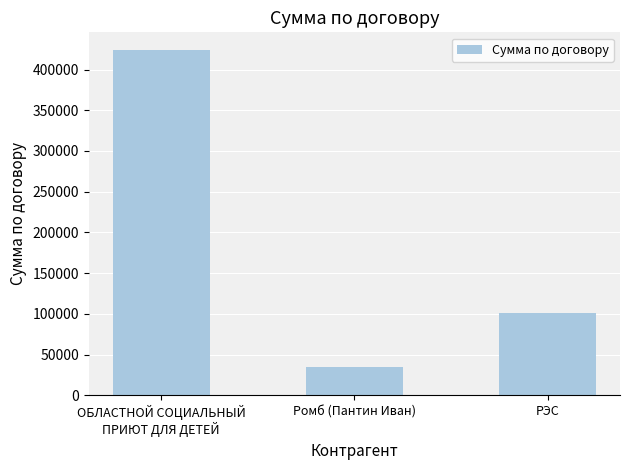

Reading left to right, what are all the values shown in this chart?

ОБЛАСТНОЙ СОЦИАЛЬНЫЙ
ПРИЮТ ДЛЯ ДЕТЕЙ=424444	Ромб (Пантин Иван)=35000	РЭС=100600